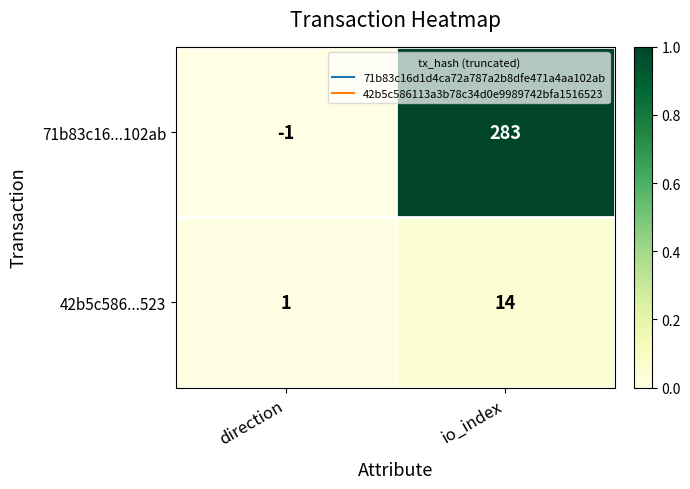

List the series in order of their overall mean, highest first.

71b83c16...102ab, 42b5c586...523